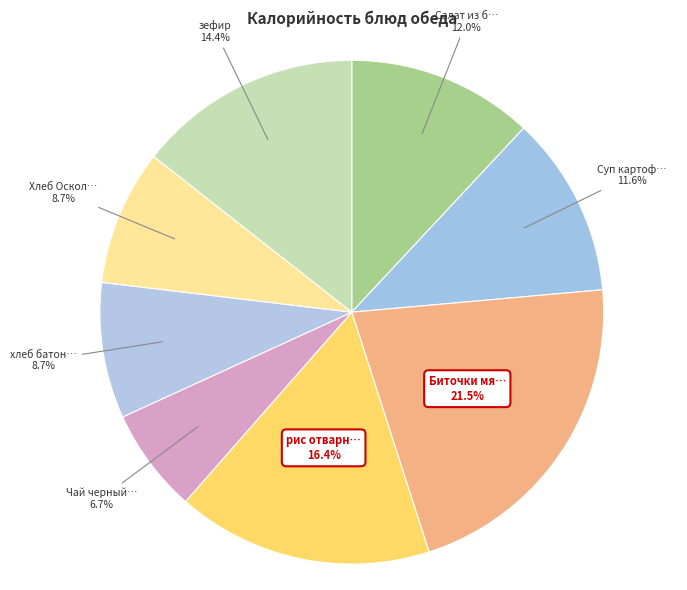

Rank the categories by value from lowest to highest.

Чай черный с сахаром, хлеб батон Нарезной, Хлеб Оскольский, Суп картофельный, Салат из белокочанной капусты, зефир, рис отварной, Биточки мясные